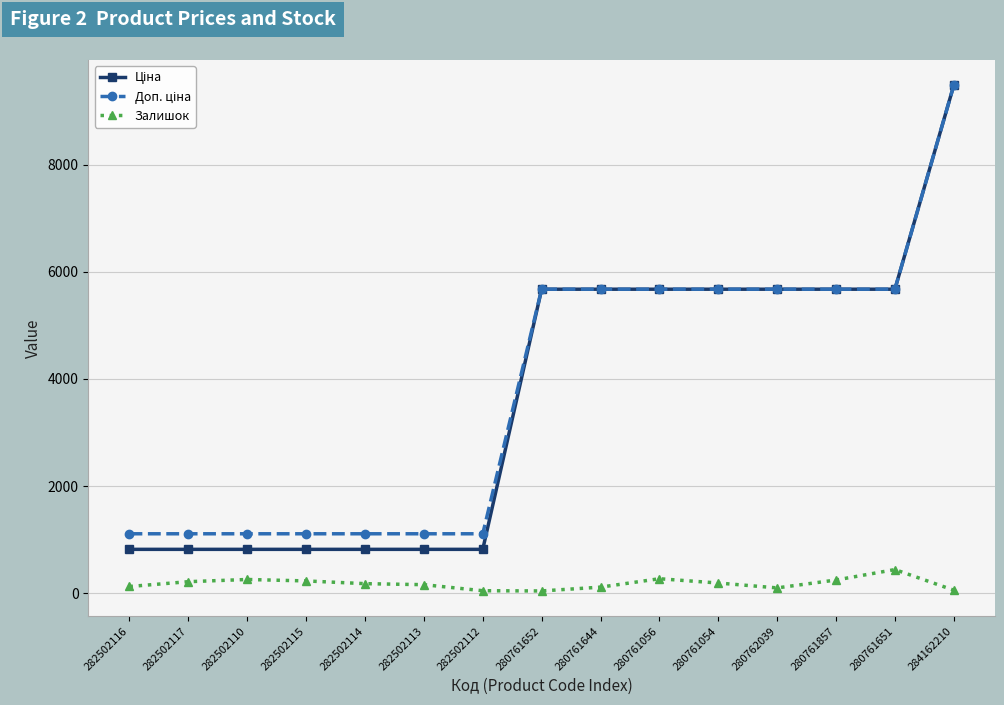

True or false: Залишок has more than 1 interior local peaks.

True